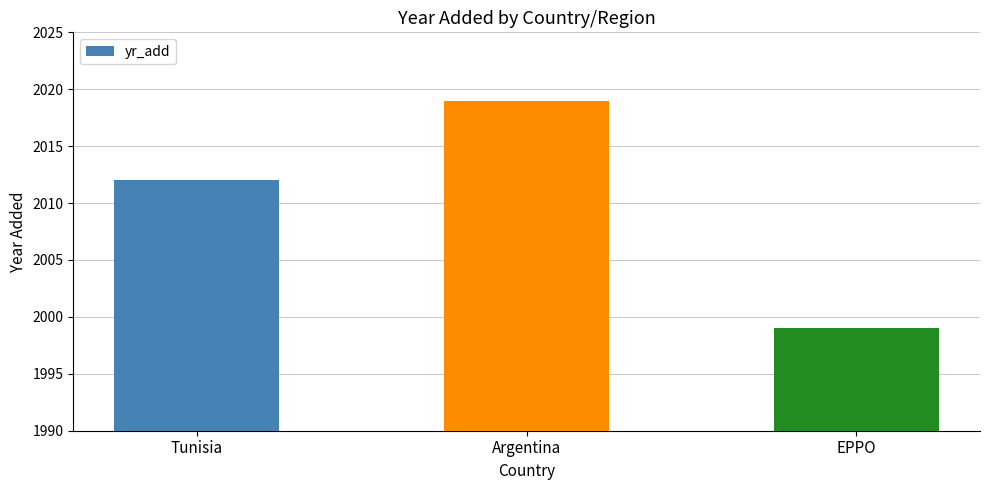

Rank the categories by value from lowest to highest.

EPPO, Tunisia, Argentina